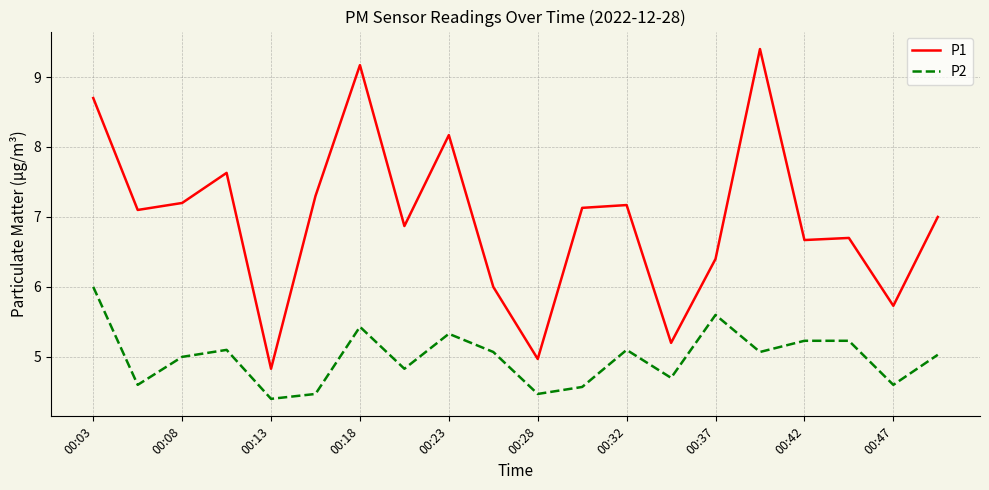

What is the greatest value displayed?

9.4